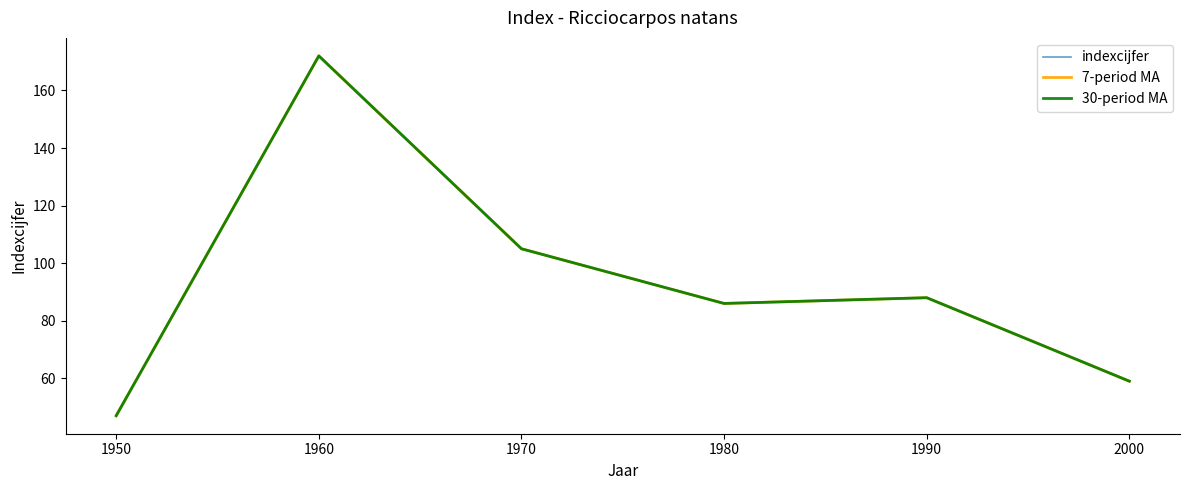

What are all the series names shown in the legend?

indexcijfer, 7-period MA, 30-period MA